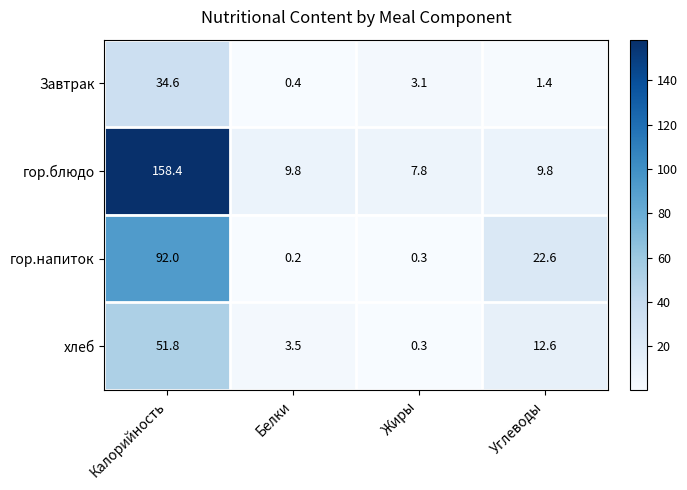

Reading right to left, transcribe all the data shown in this chart.

Завтрак: 1.4	3.1	0.4	34.6
гор.блюдо: 9.8	7.8	9.8	158.4
гор.напиток: 22.6	0.3	0.2	92.0
хлеб: 12.6	0.3	3.5	51.8